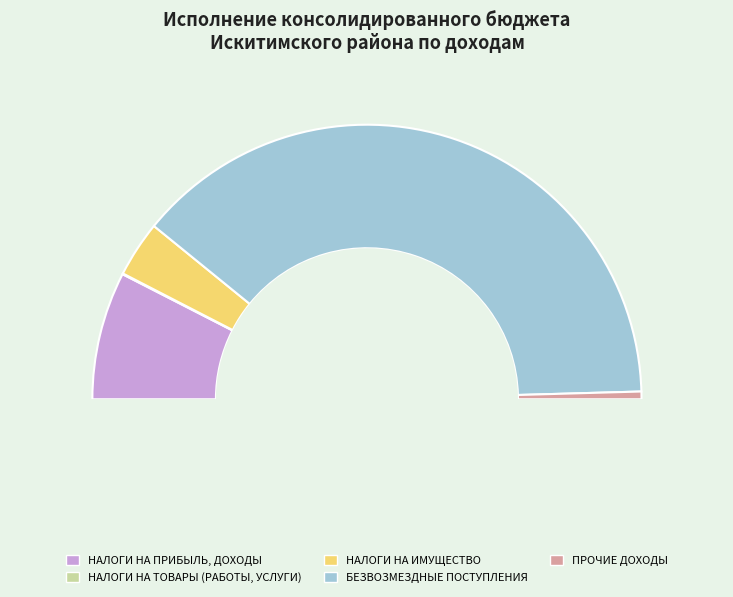

Combined, what portion of the pie is НАЛОГИ НА ИМУЩЕСТВО and ПРОЧИЕ ДОХОДЫ?

7.5%